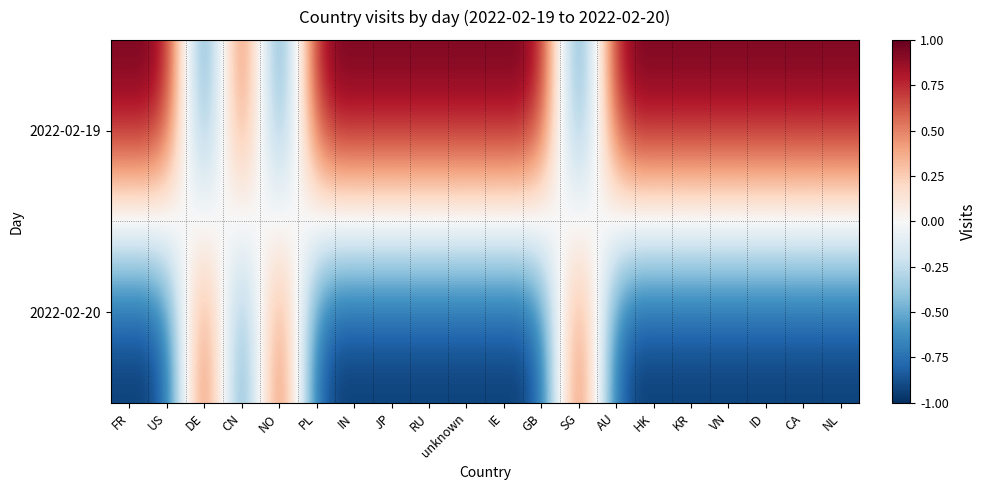

What is the difference between the highest and lowest values at FR?

2